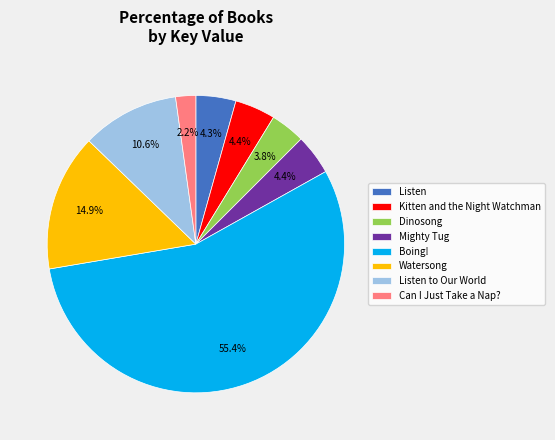

To the nearest percent, what is the difference between the Dinosong and Kitten and the Night Watchman slice percentages?

1%